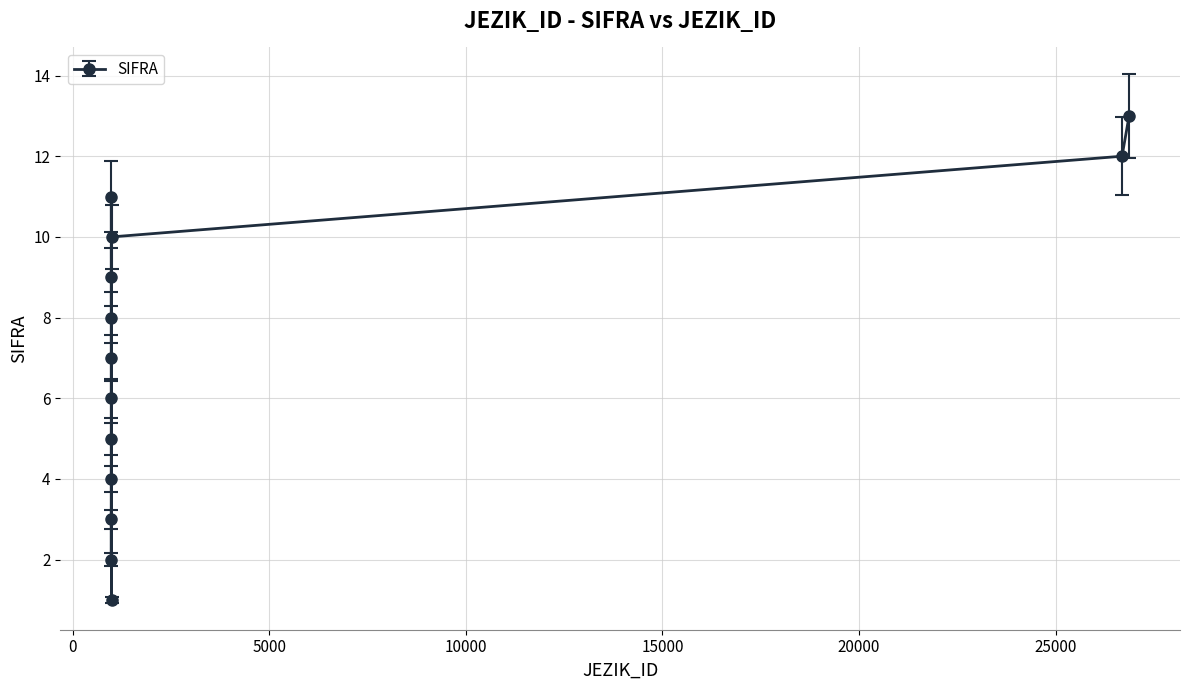

What is the smallest value displayed?

1